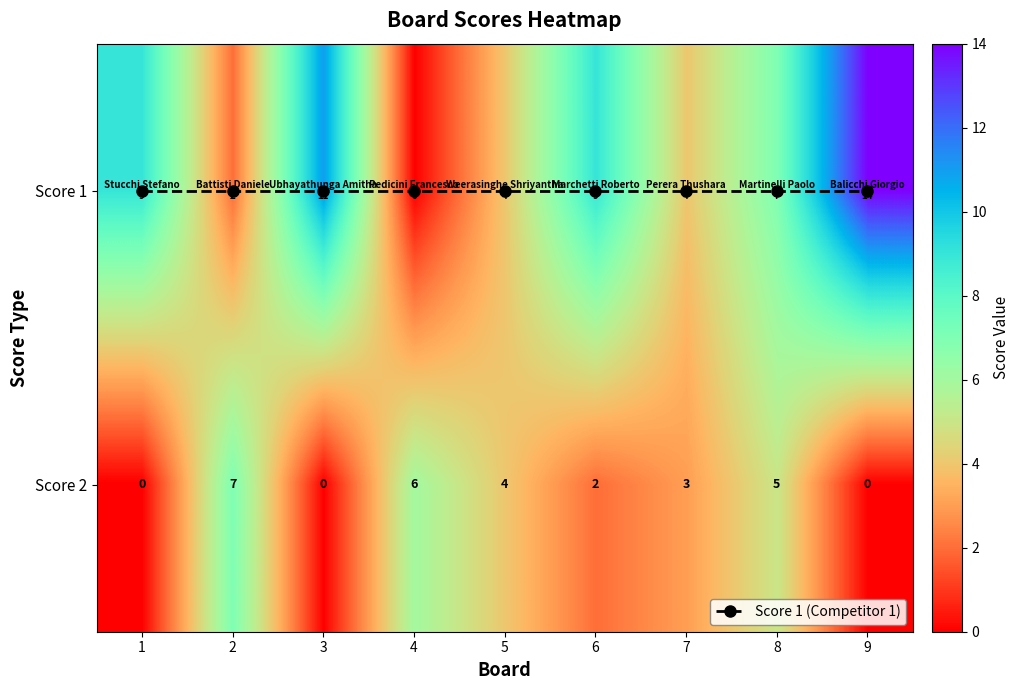

The value of Score 1 at 3 is 7. True or false?

False